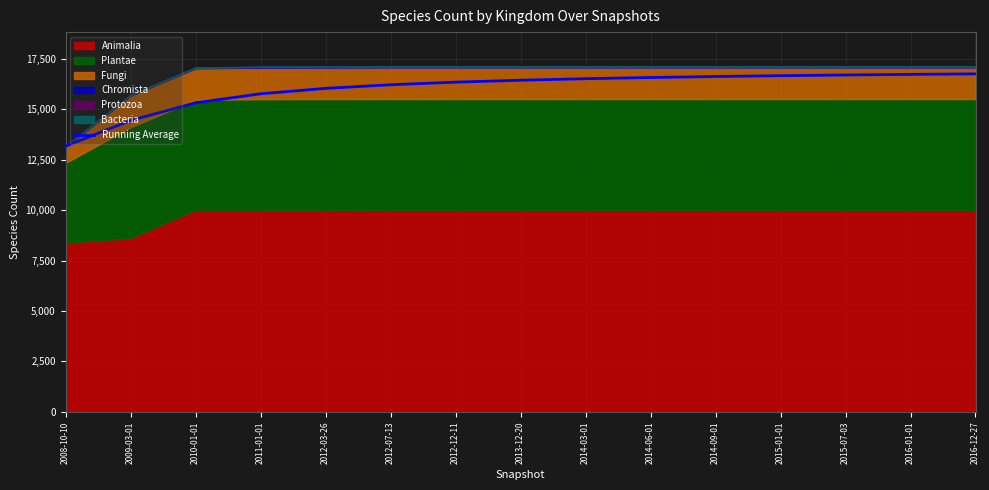

At which category does the chart reach its peak across all series?

2016-12-27